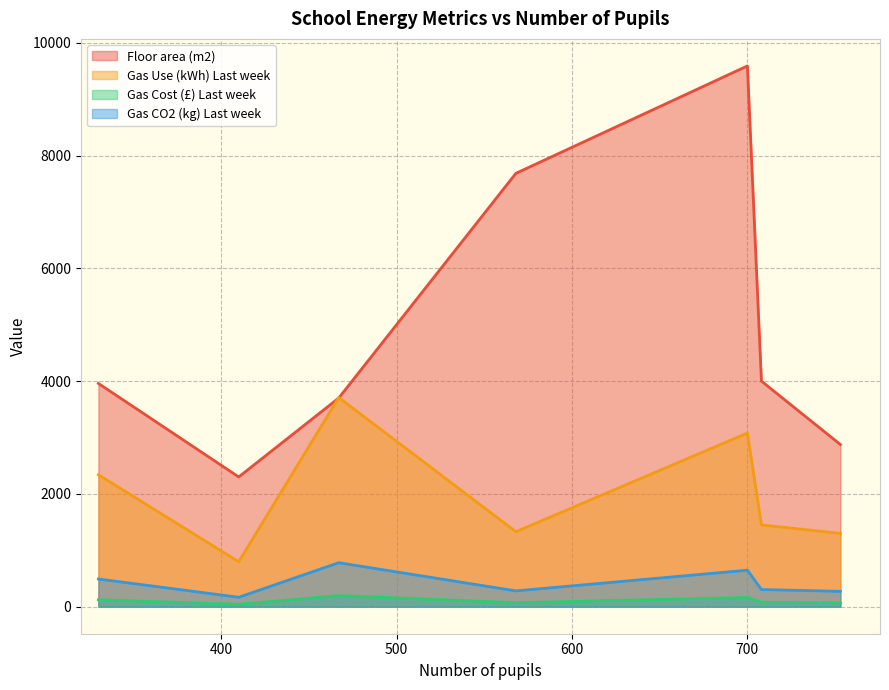

List the labels in order of Gas Cost (£) Last week value, smallest first.

410, 753, 568, 708, 330, 700, 467